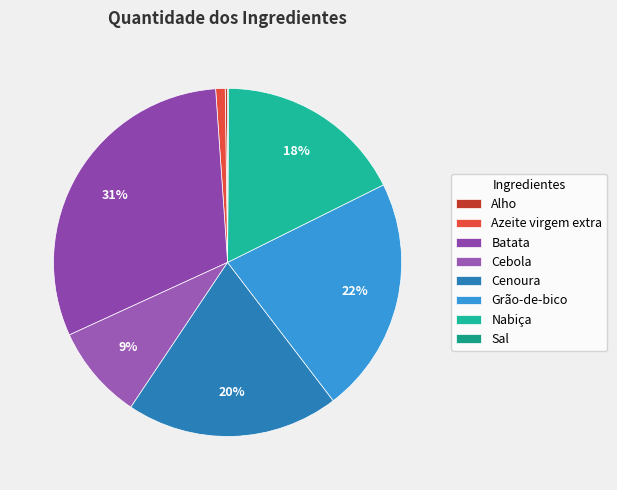

To the nearest percent, what is the difference between the Grão-de-bico and Alho slice percentages?

22%